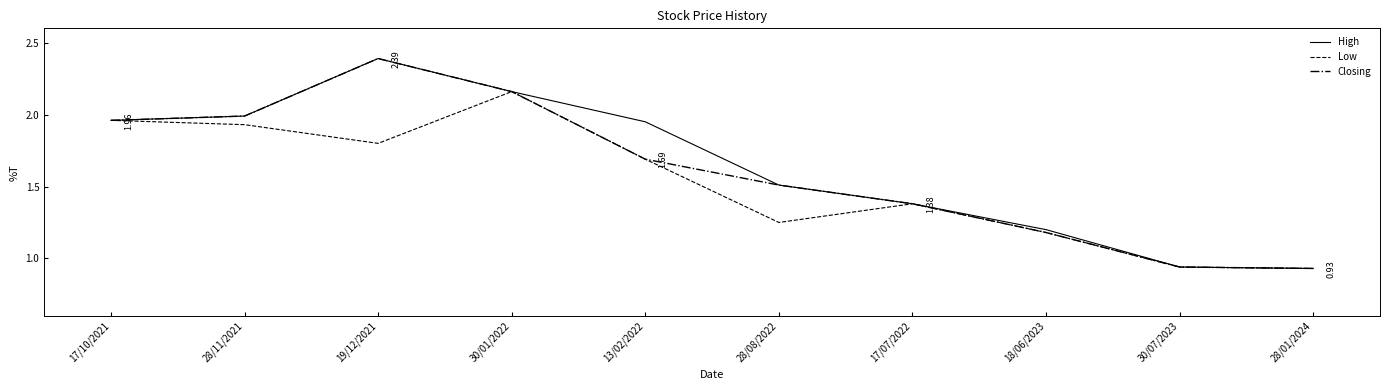

How many lines are shown in the chart?

3